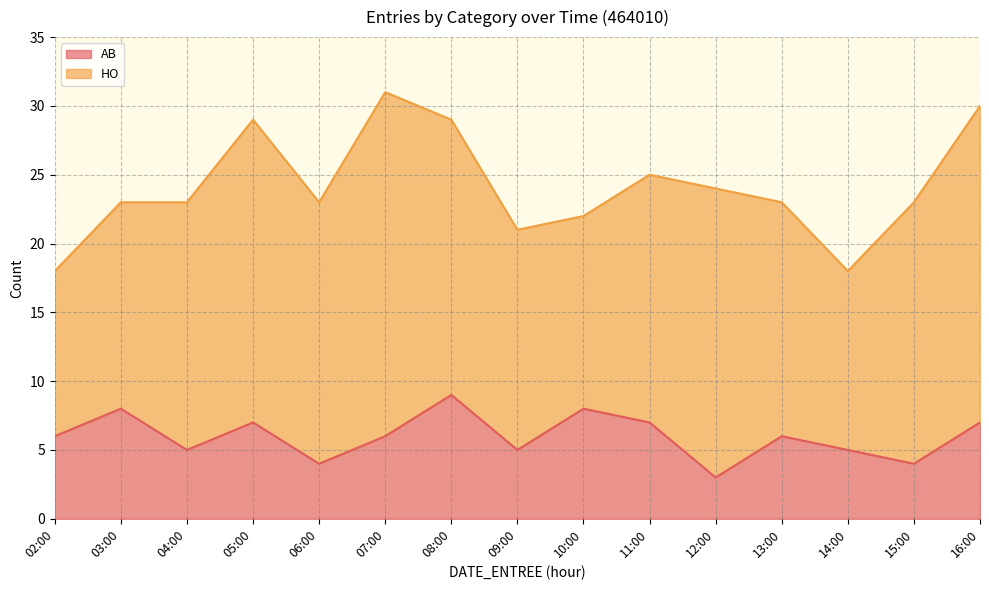

Approximately how many times larger is the value at 15:00 compared to 07:00?

0.7